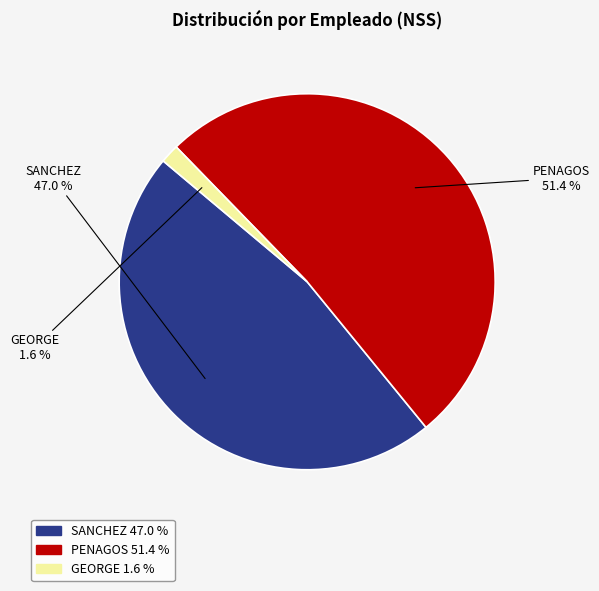

Does GEORGE account for over 50% of the chart?

No